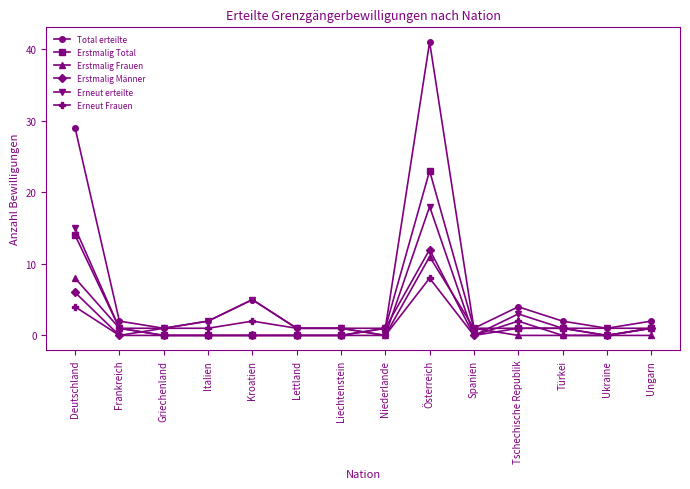

How many categories are shown in the chart?

14